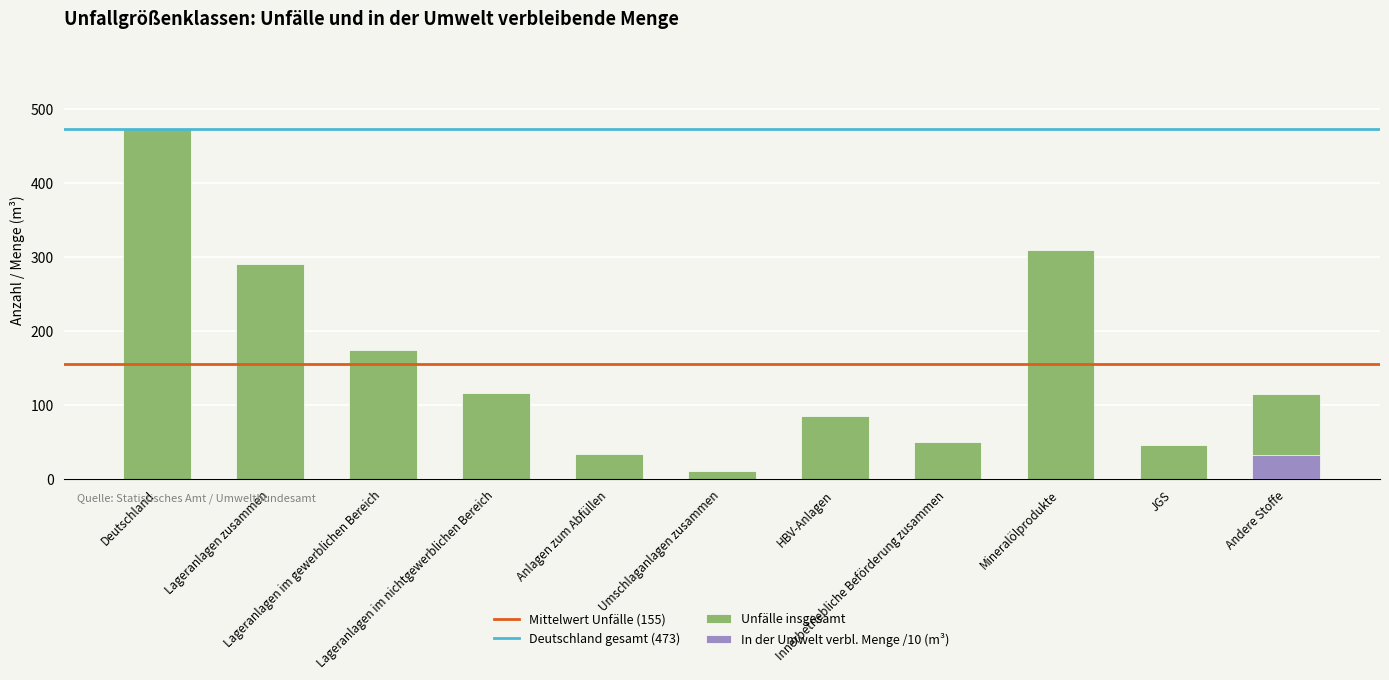

Reading right to left, what are all the values shown in this chart?

115	47	310	51	86	11	34	117	174	291	473